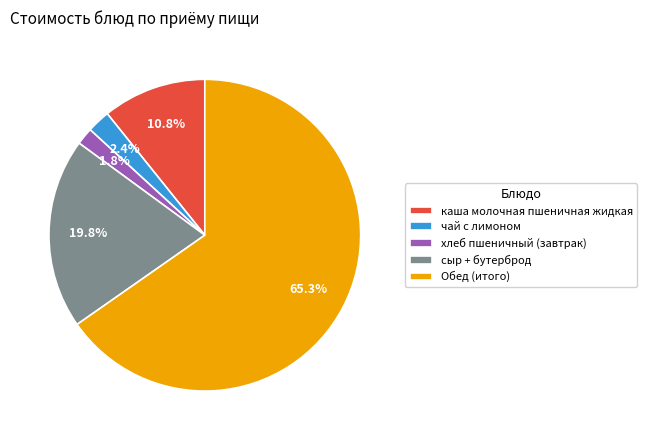

Which slice is the smallest?

хлеб пшеничный (завтрак)